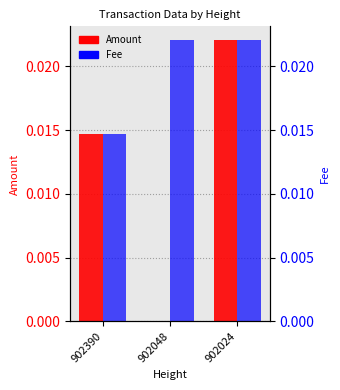

Rank the categories by Amount value from lowest to highest.

902048, 902390, 902024